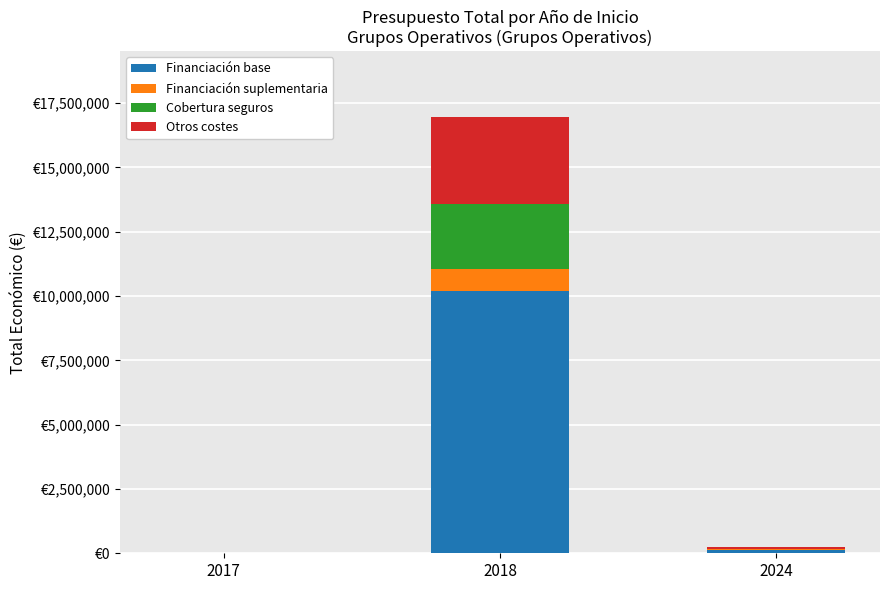

What are all the series names shown in the legend?

Financiación base, Financiación suplementaria, Cobertura seguros, Otros costes